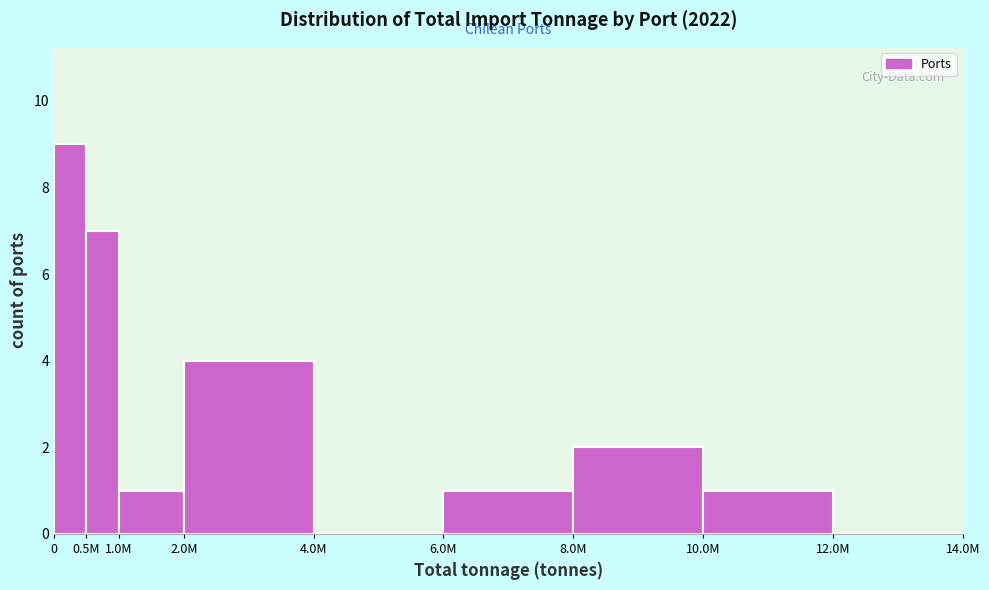

Reading right to left, transcribe all the data shown in this chart.

12.0M=0	10.0M=1	8.0M=2	6.0M=1	4.0M=0	2.0M=4	1.0M=1	0.5M=7	0=9